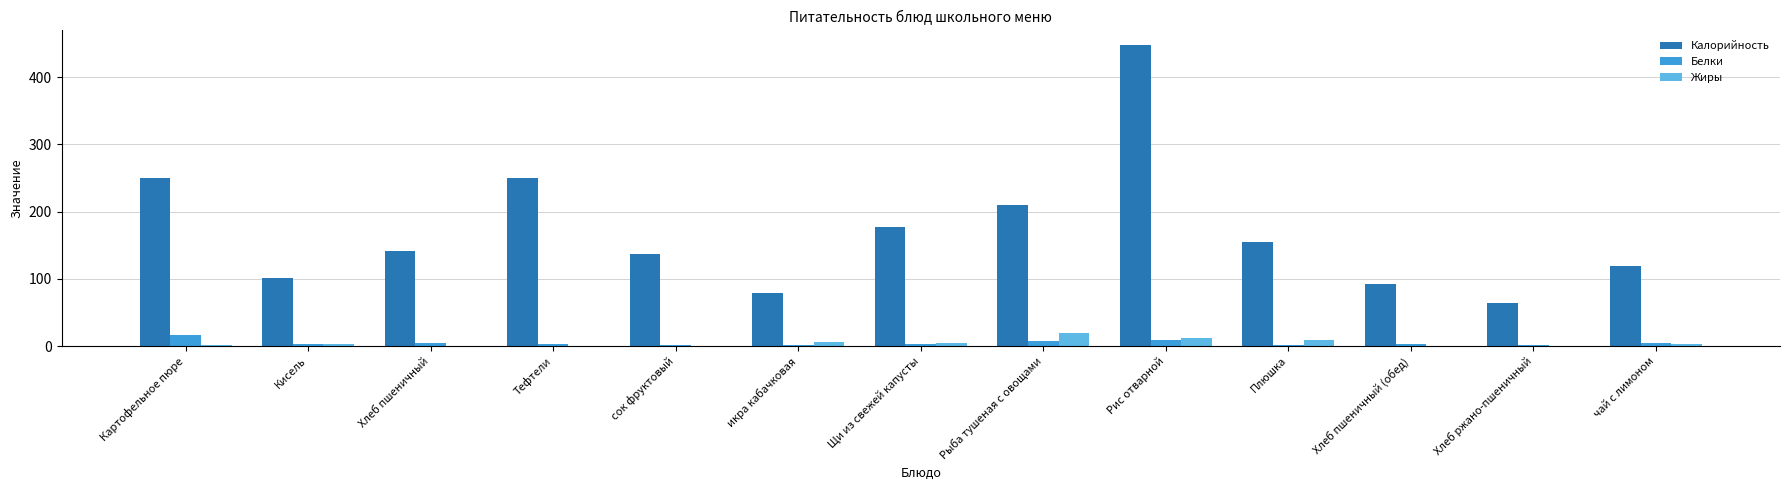

At which category is the sum across all series the highest?

Рис отварной